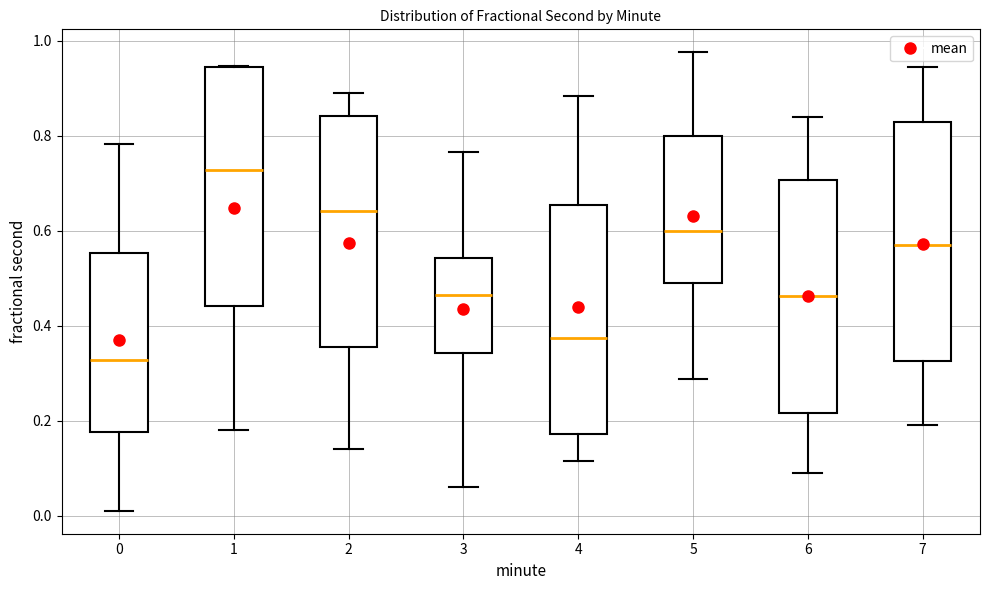

Which box has the highest median line?

1